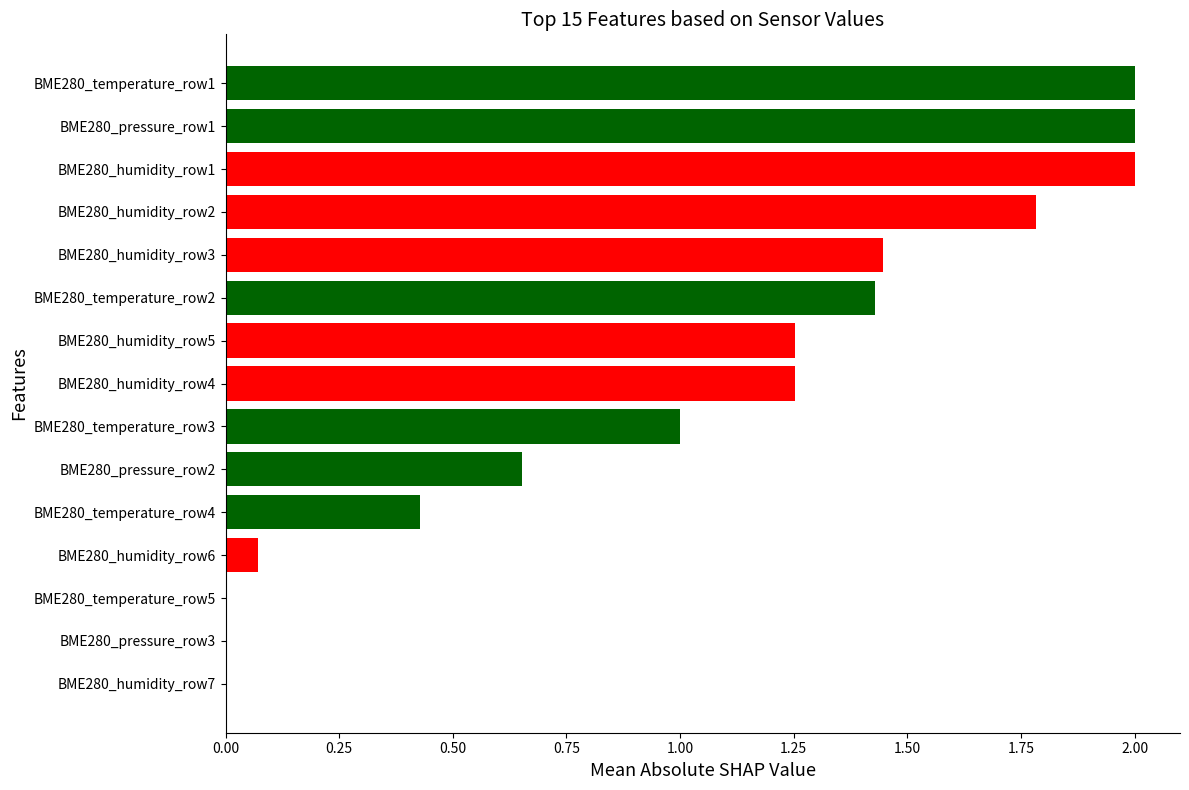

What is the maximum value shown in the chart?

2.0